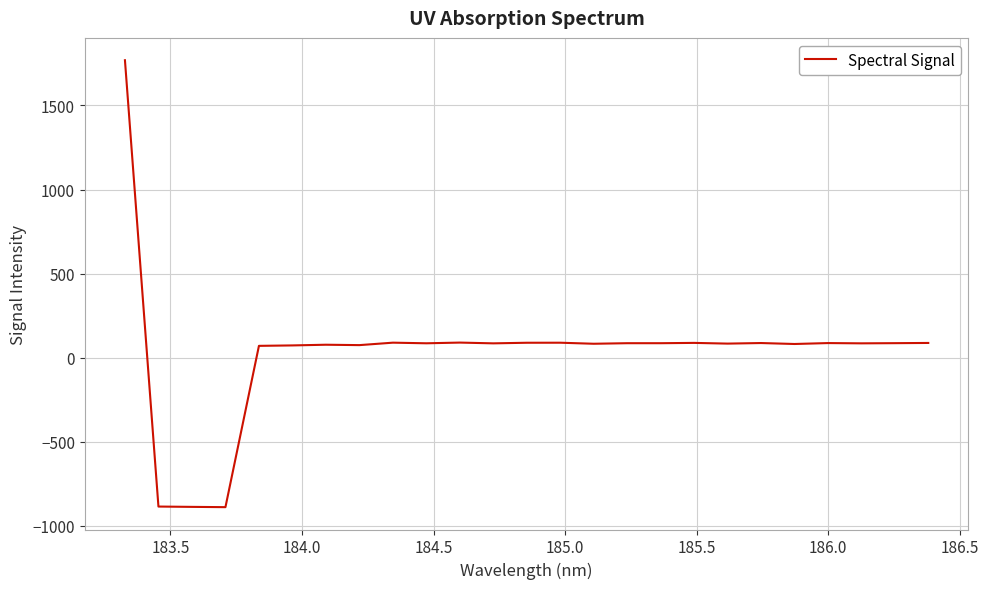

What is the difference between the maximum and minimum values?

2656.8